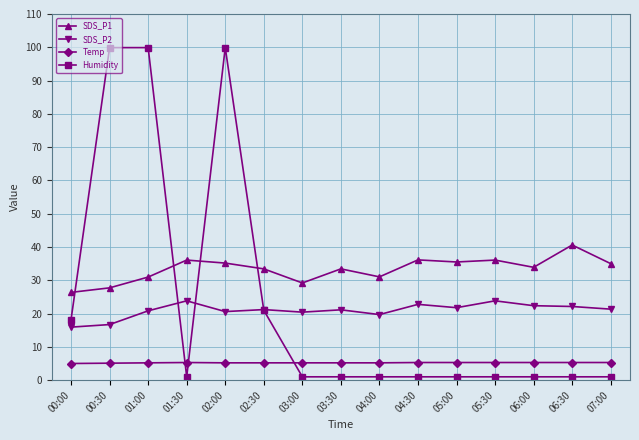

Does the chart have visible grid lines?

Yes